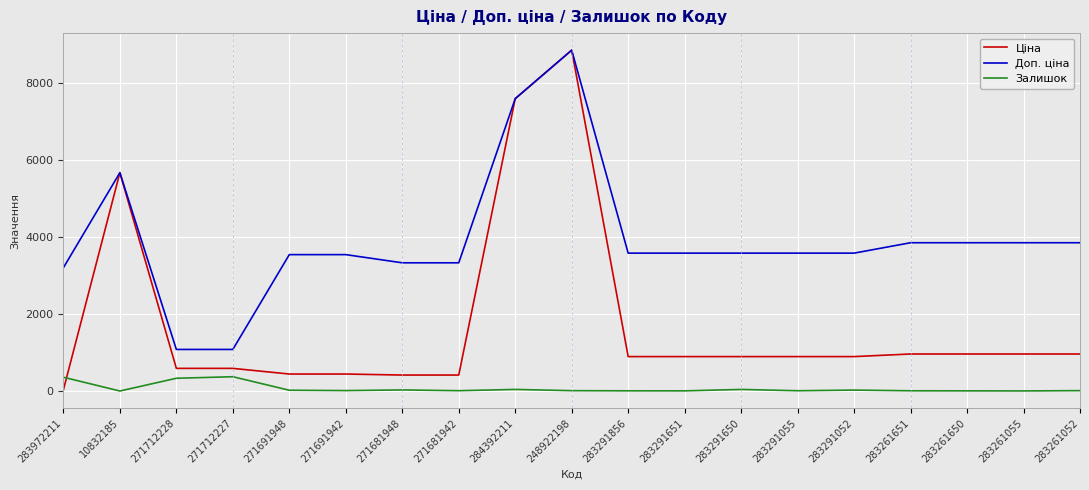

Which label corresponds to the largest value in the chart?

248922198